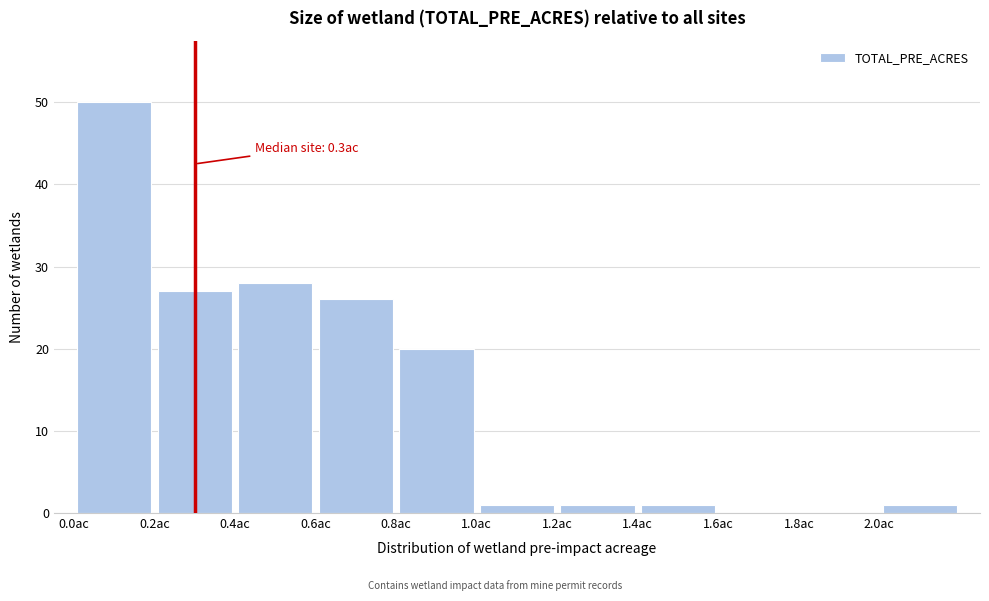

Over which range of the x-axis is the bar tallest?

0.0 to 0.2